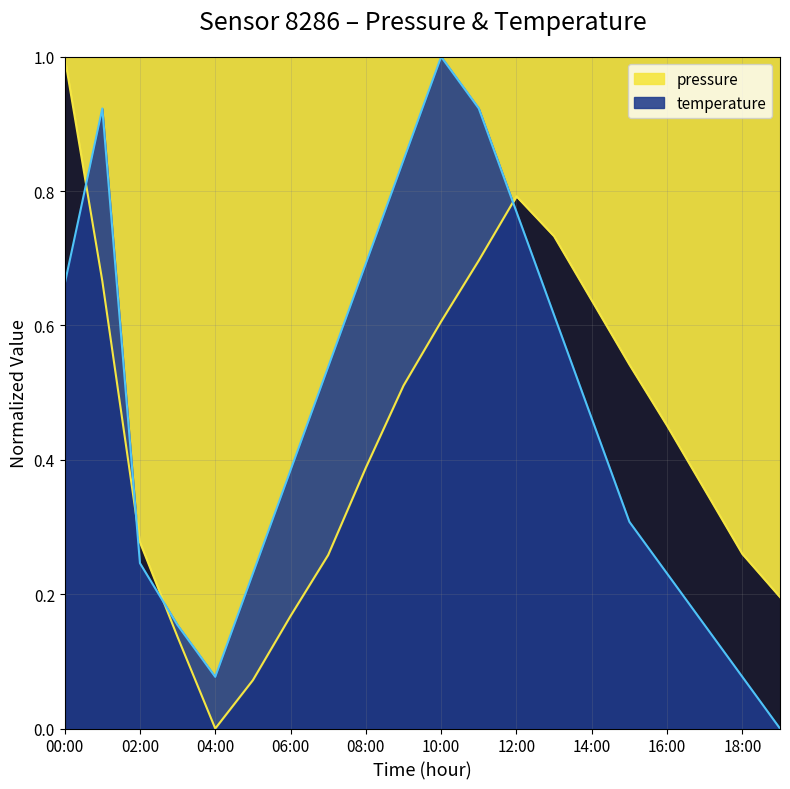

Which category has the highest value in the pressure series?

00:00